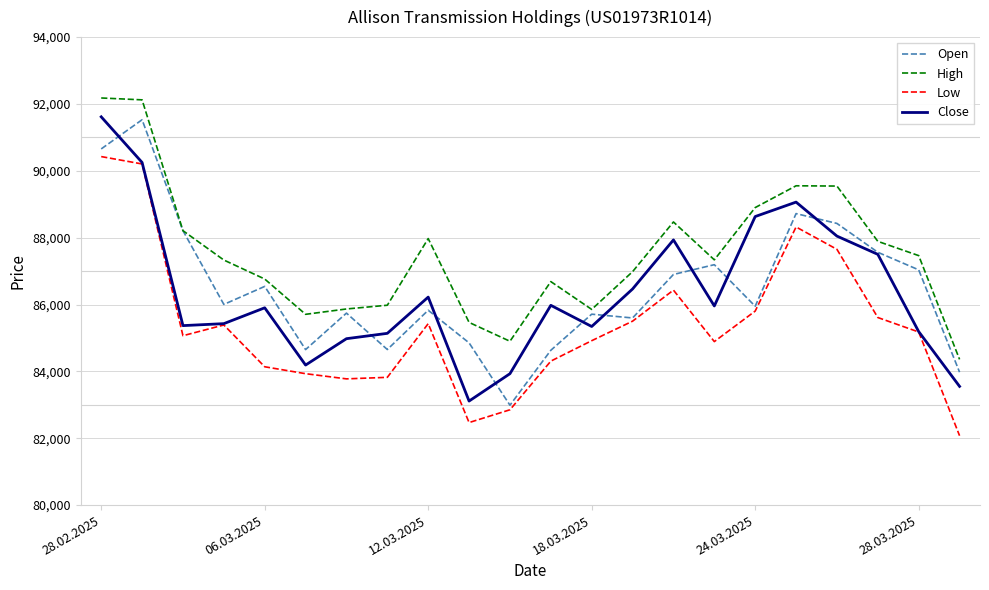

True or false: High and Low intersect in this chart.

False